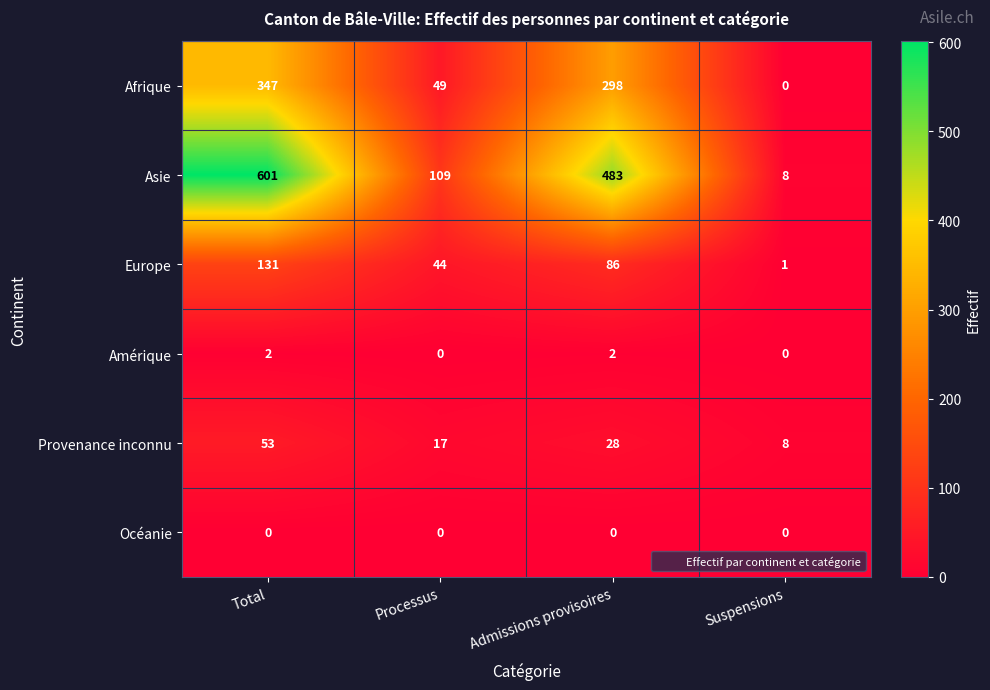

What is the difference between the Asie values at Total and Suspensions?

593